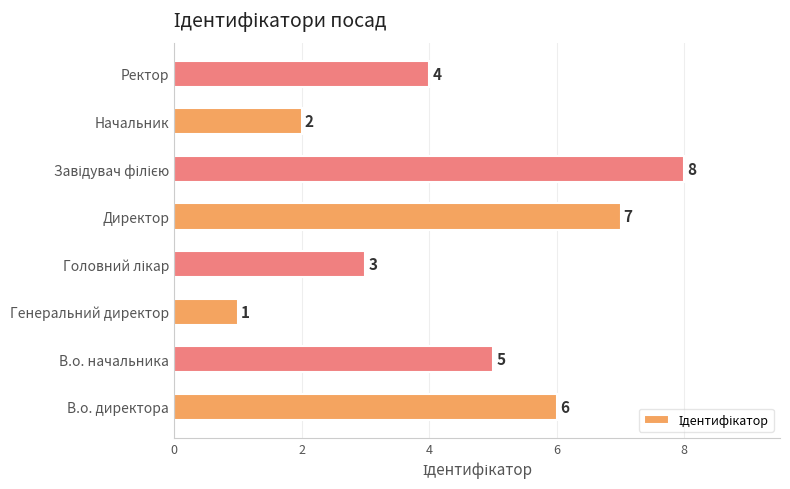

Which category has the lowest value across all series?

Генеральний директор